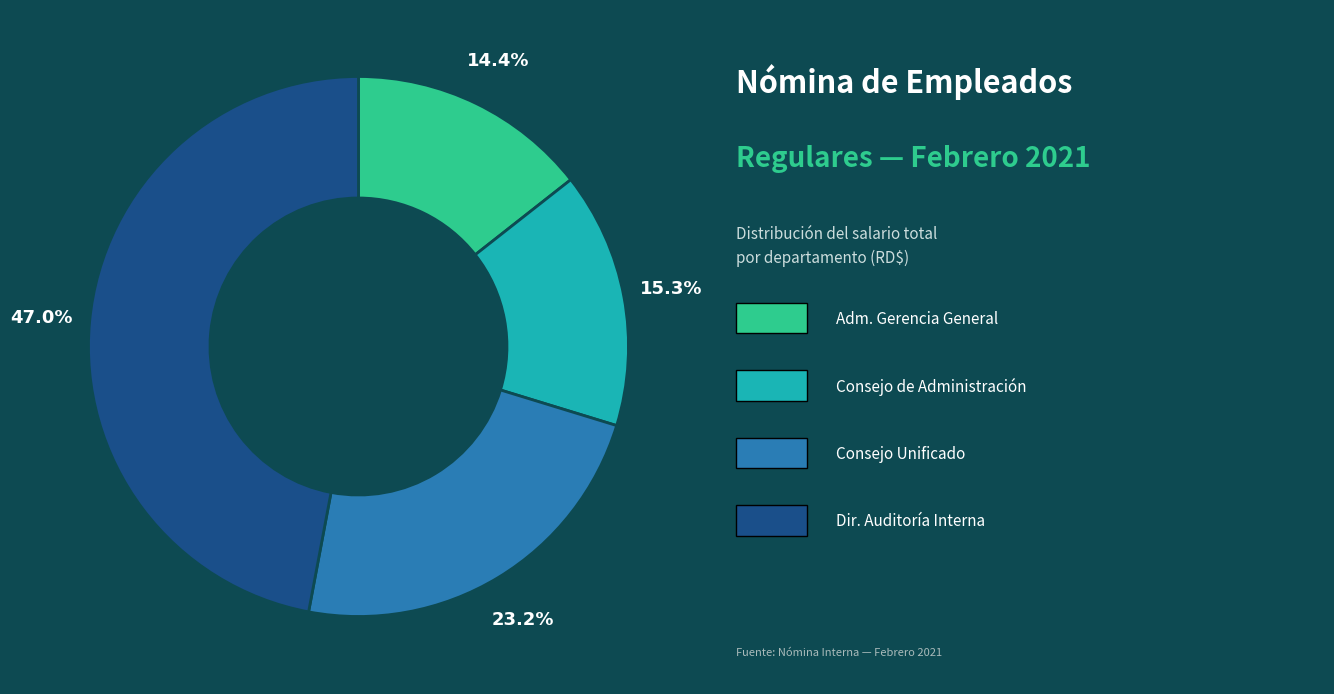

Is there any slice that represents more than half of the pie?

No